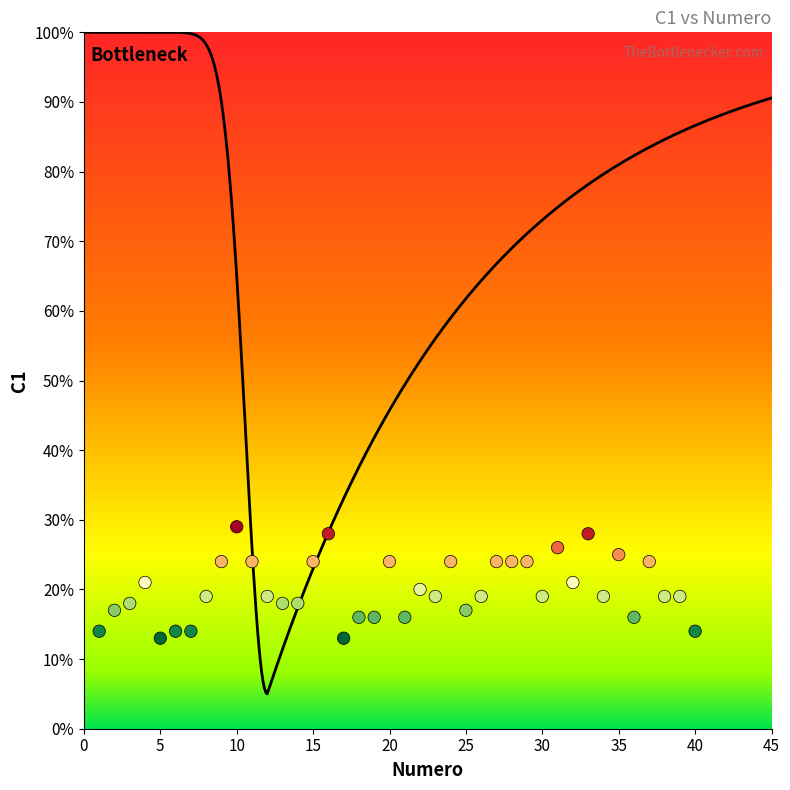

What is the range of X values (max minus min)?

39